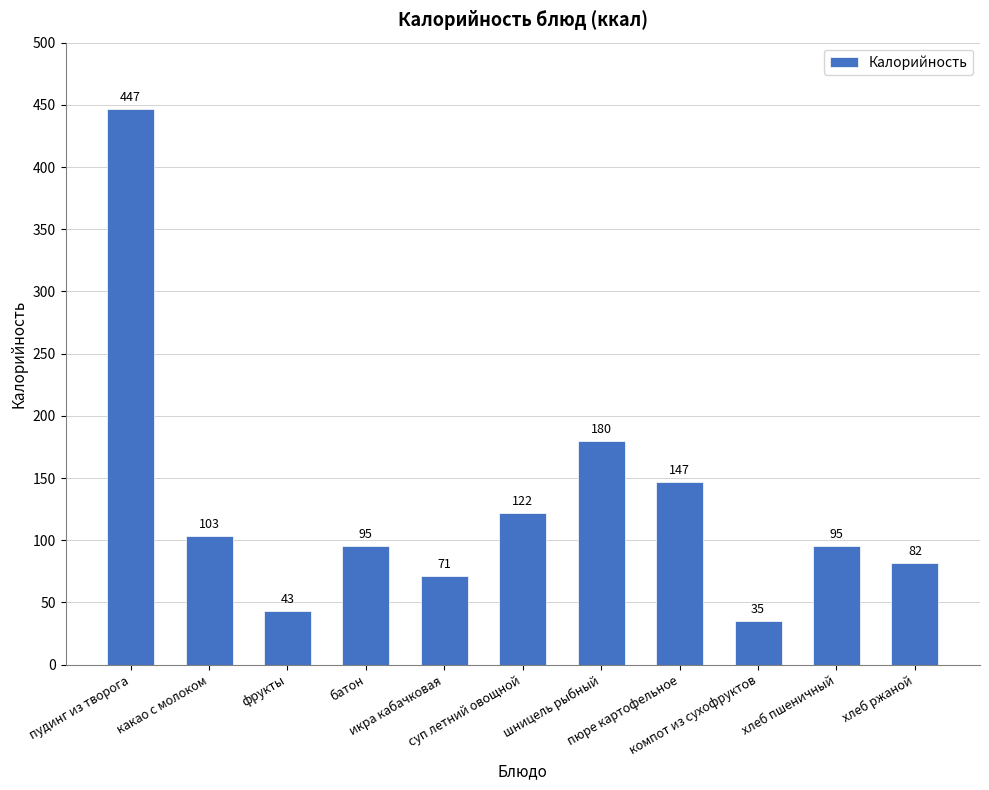

What is the label of the 11th bar from the right?

пудинг из творога